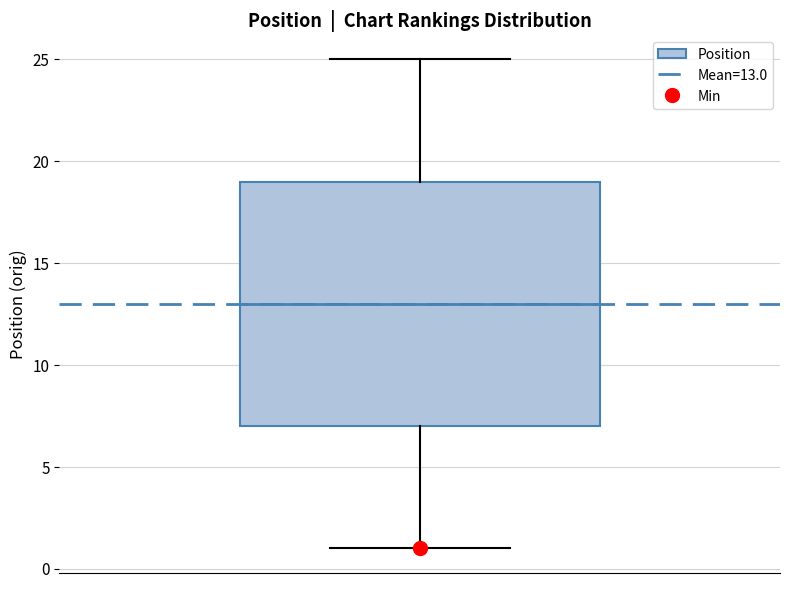

Transcribe this box plot: give where the median line is, the range the box spans, and where the two whiskers end, as read against the y-axis. The values are not printed on the chart, so give them approximately, as read against the axis.

median 13, box 7 to 19, whiskers 1 to 25